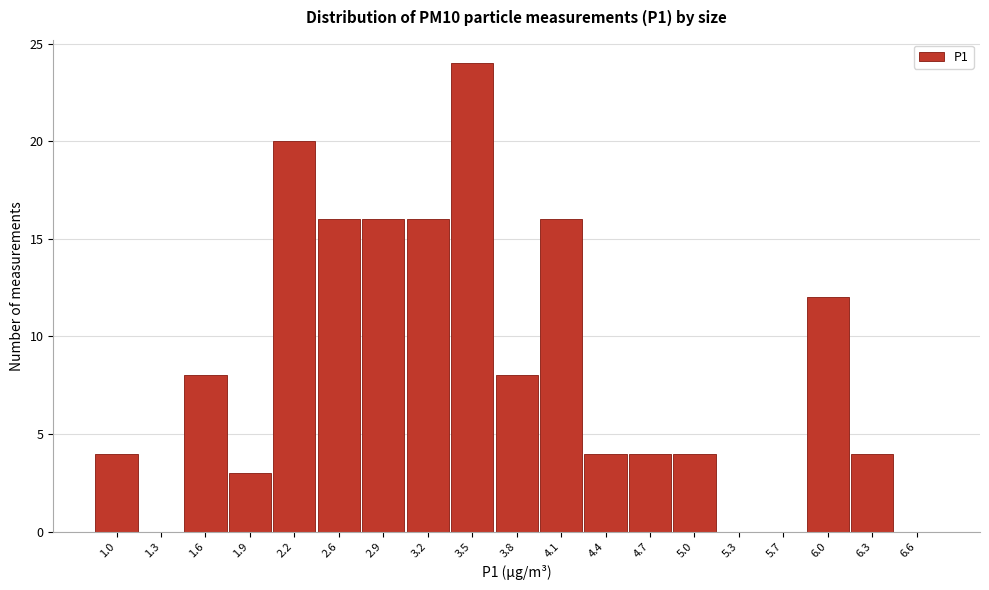

Reading right to left, list all the values displayed in this chart.

6.6=0	6.3=4	6.0=12	5.7=0	5.3=0	5.0=4	4.7=4	4.4=4	4.1=16	3.8=8	3.5=24	3.2=16	2.9=16	2.6=16	2.2=20	1.9=3	1.6=8	1.3=0	1.0=4